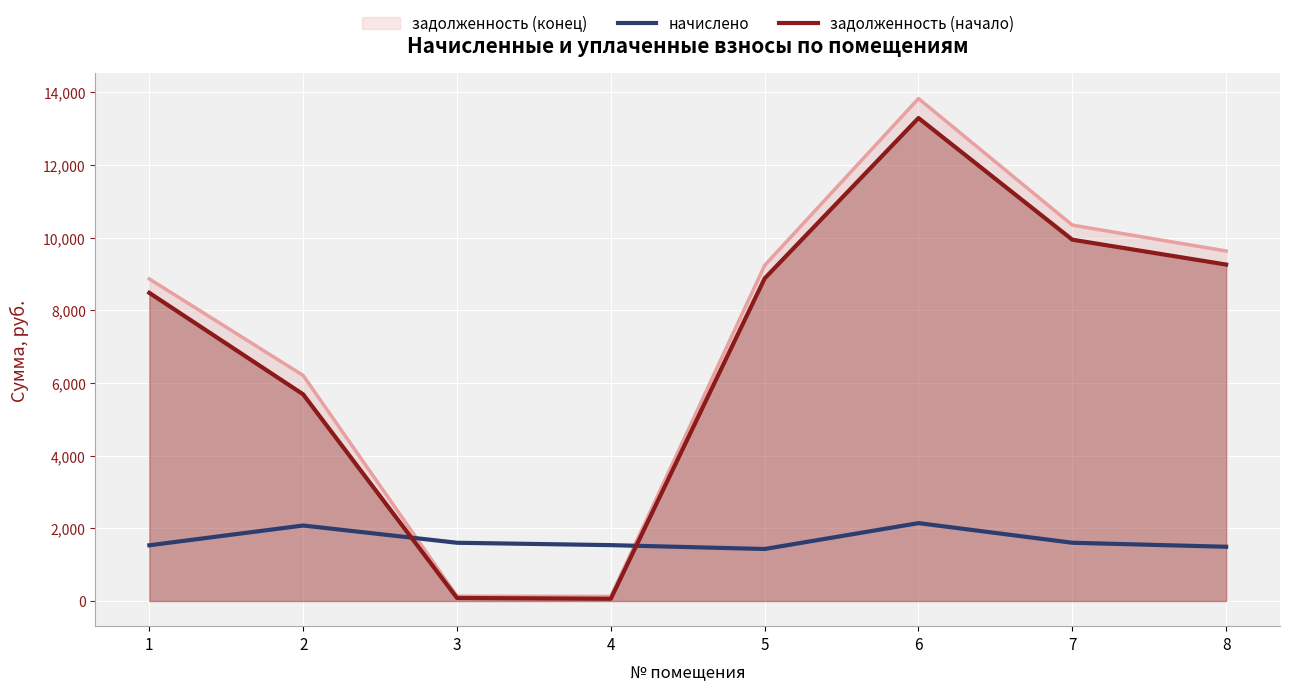

What is the difference between the maximum and second lowest values in the начислено series?

650.5